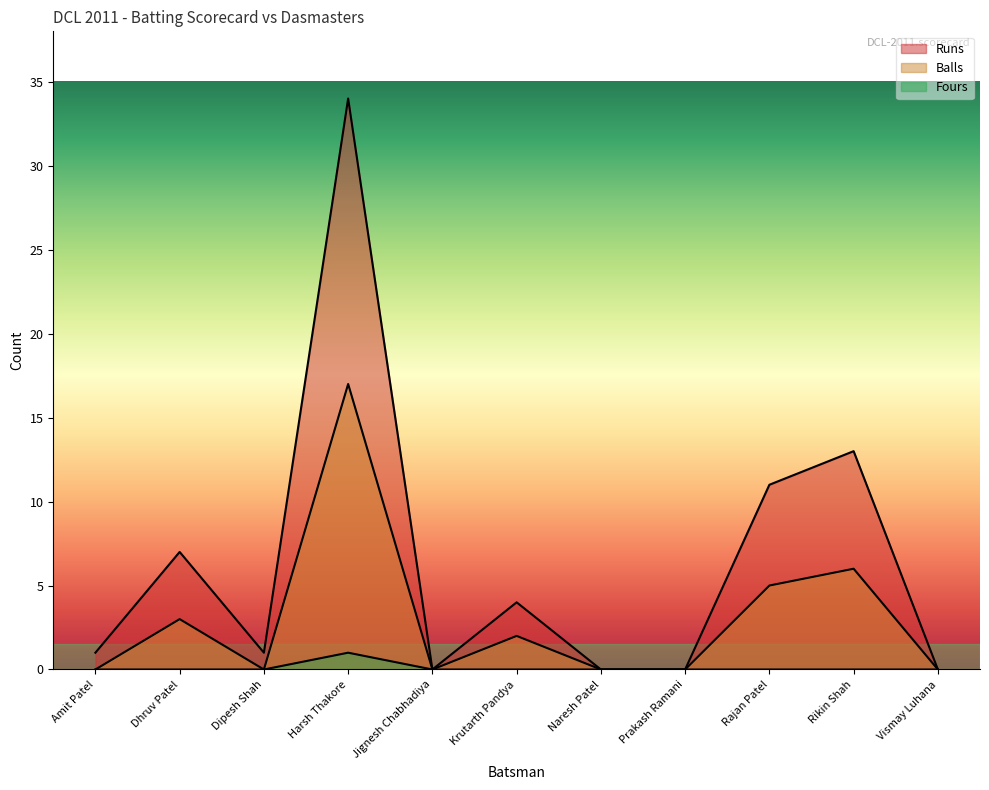

What is the label of the 1st point from the left?

Amit Patel